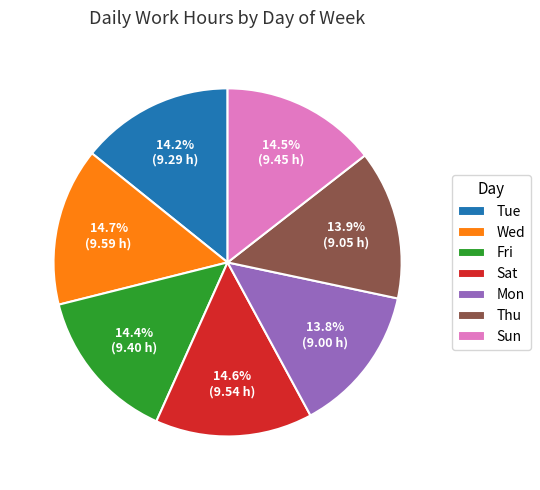

Combined, what portion of the pie is Mon and Sat?

28.4%